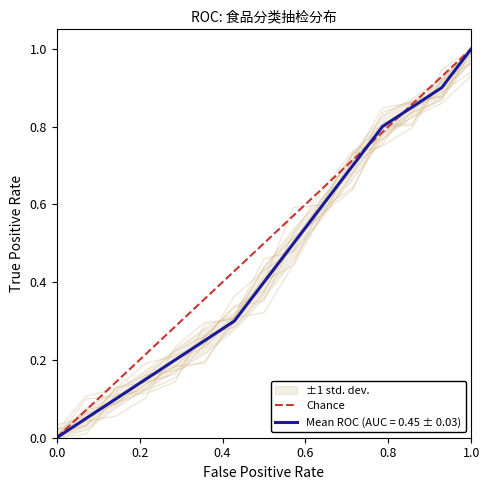

Does the chart display data point markers on the line(s)?

No